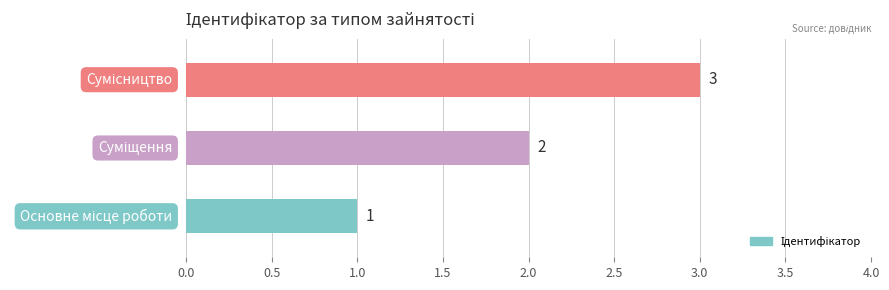

How many values are below 2?

1